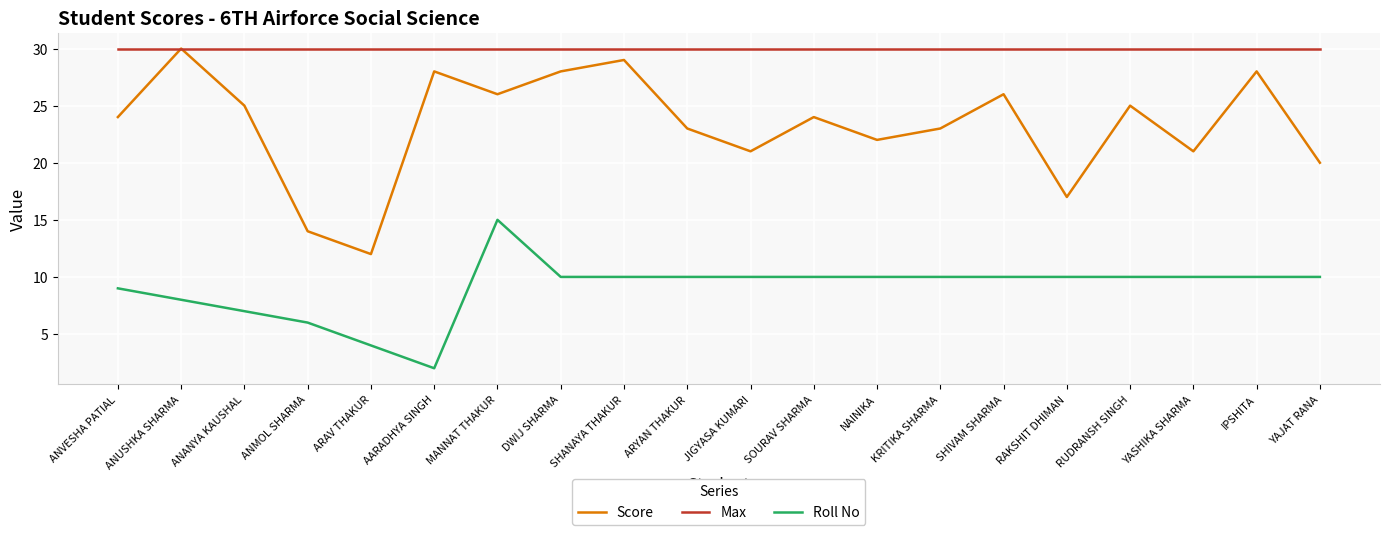

At which label does Roll No first exceed 10?

MANNAT THAKUR